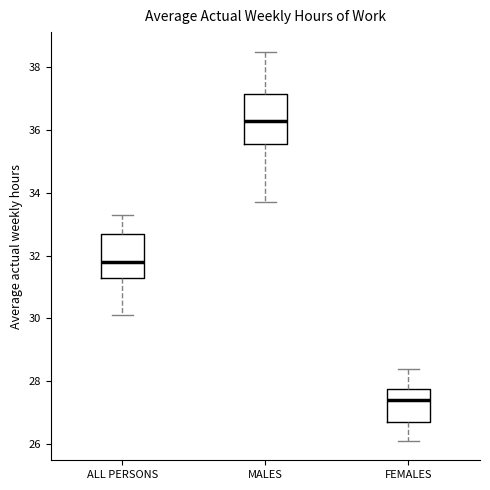

Where does the upper whisker of the box for MALES end on the y-axis? The values are not printed on the chart, so give them approximately, as read against the axis.

38.6